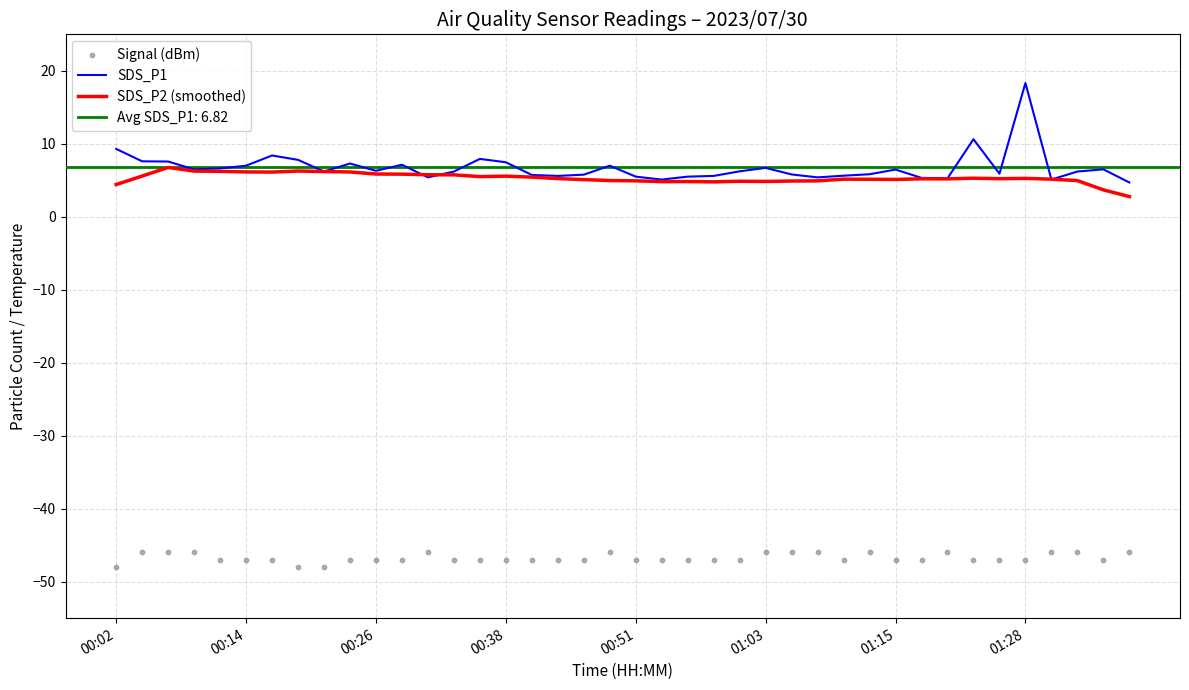

Which series reaches the maximum Y coordinate?

SDS_P1